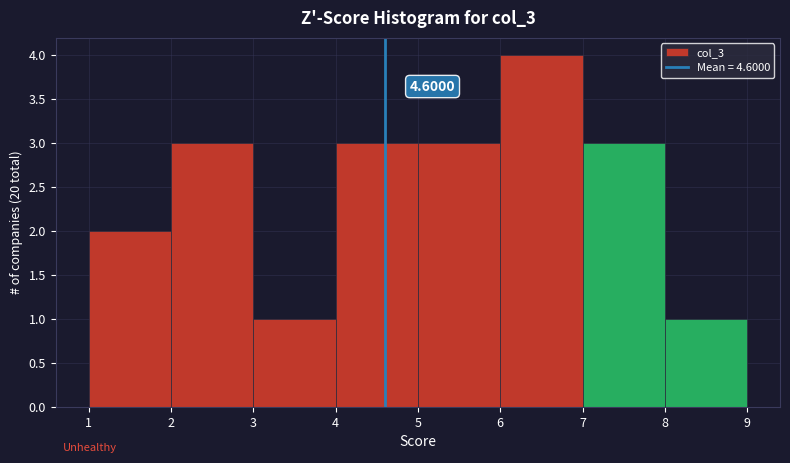

Which range on the x-axis has the tallest bar?

6 to 7